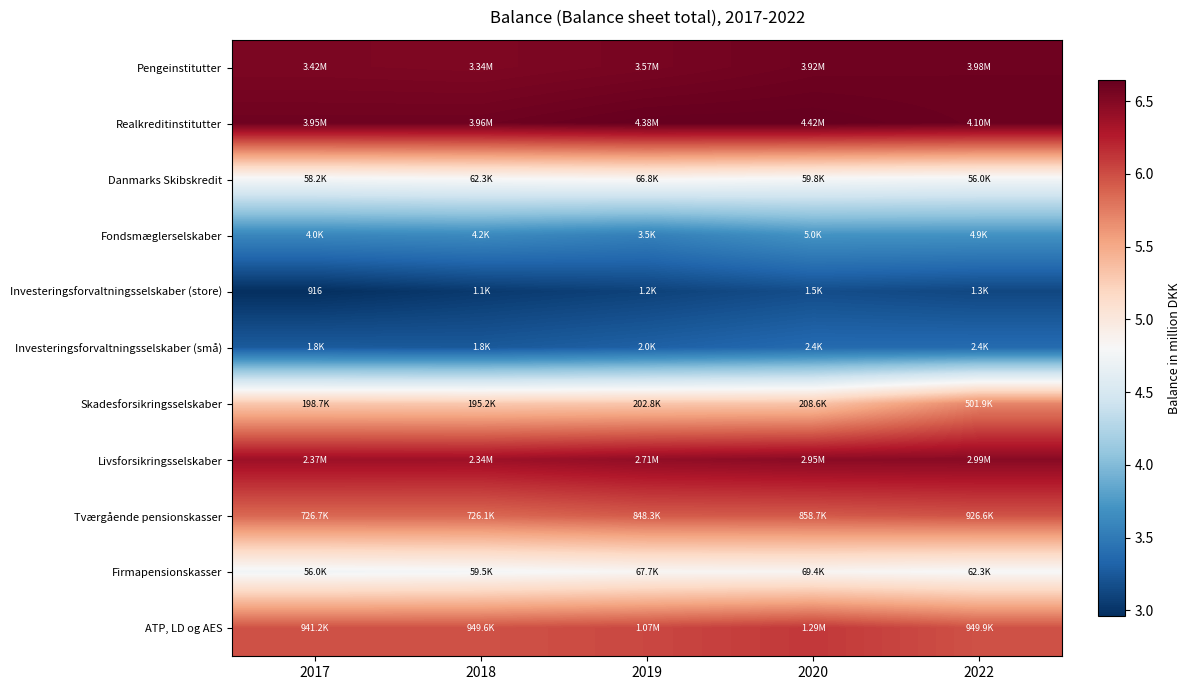

What is the maximum value shown in the chart?

6.6